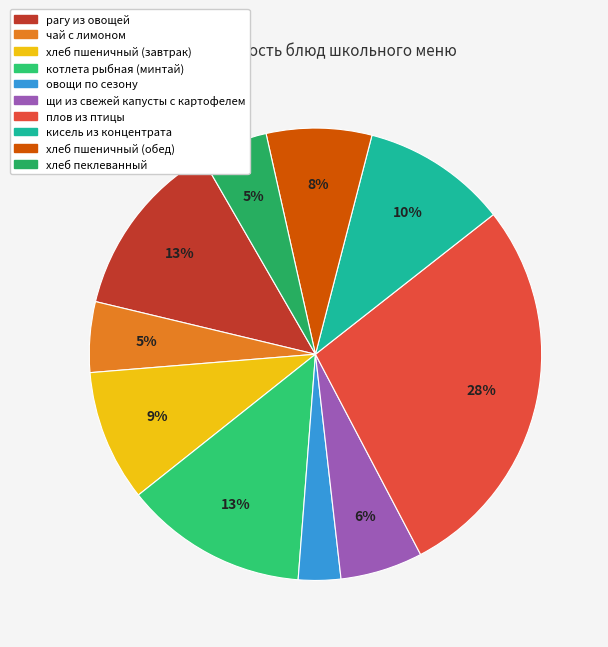

How many slices are in this pie chart?

10